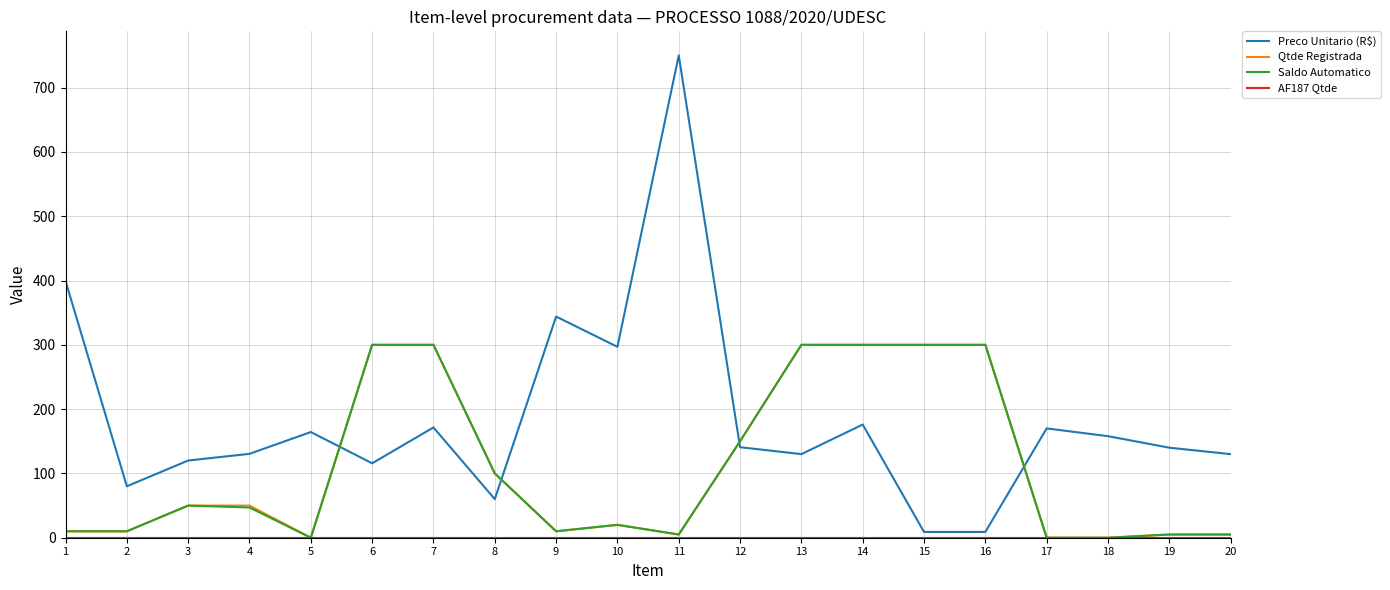

The Preco Unitario (R$) series shows 130.4 at 4. True or false?

True